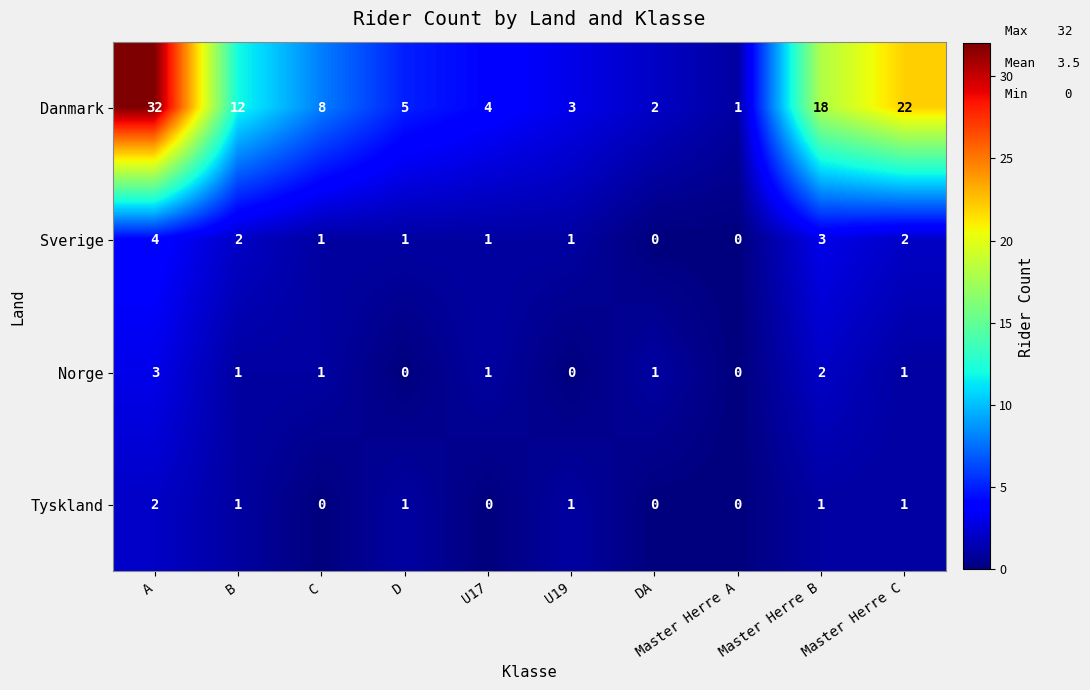

What is the difference between the maximum and minimum values in the Norge series?

3